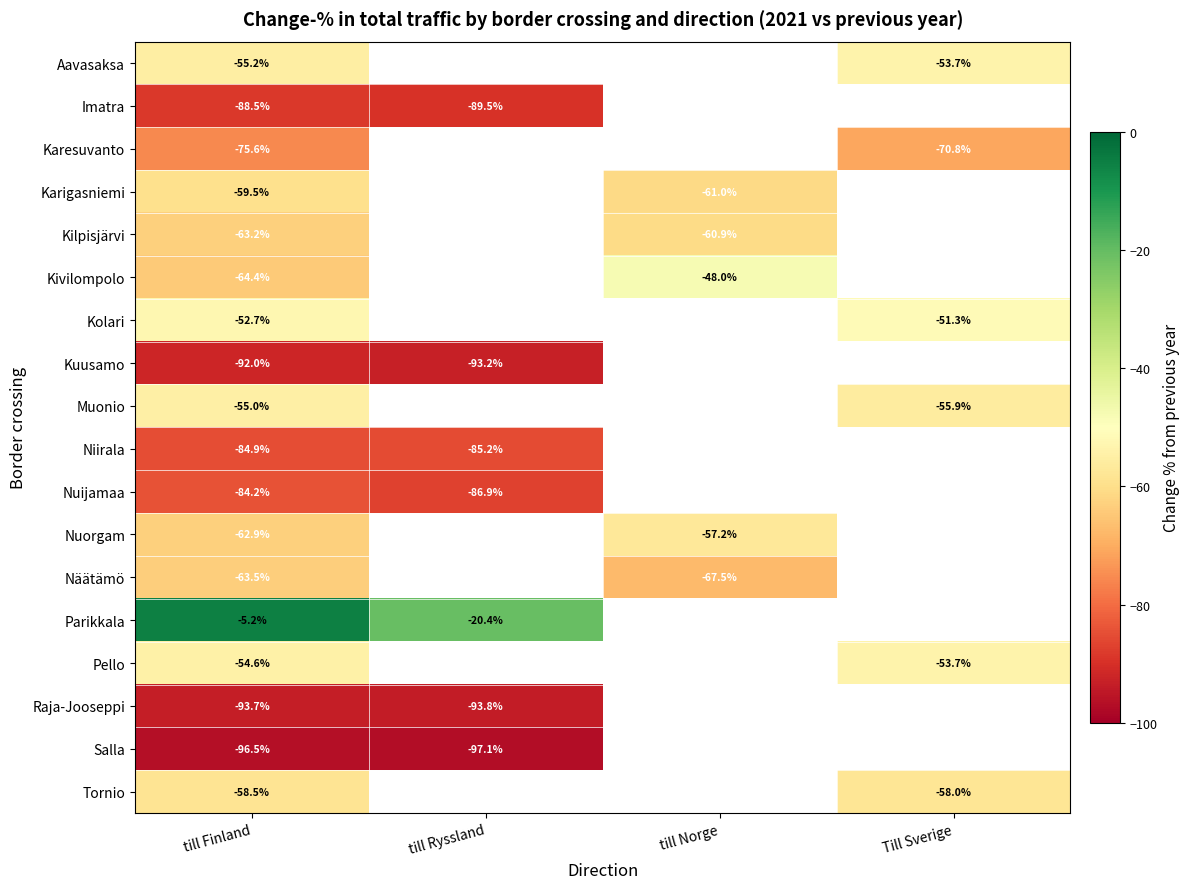

Which category has the highest value across all series?

till Finland